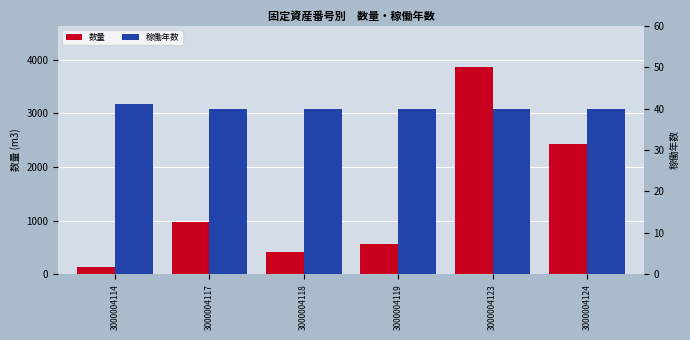

What is the total value across all series at 3000004124?

2463.9